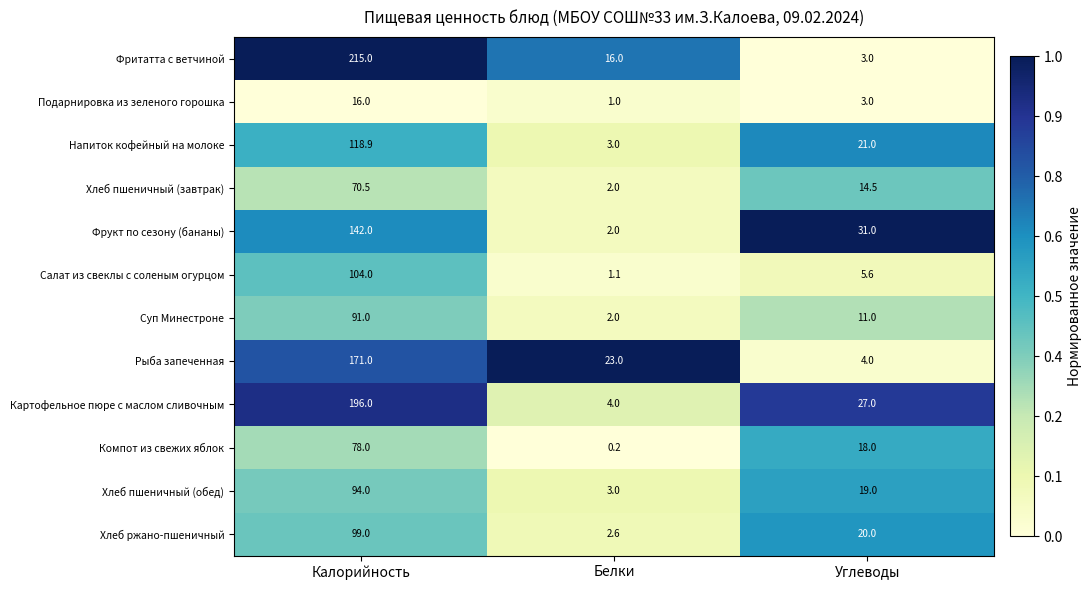

How many categories are shown in the chart?

3